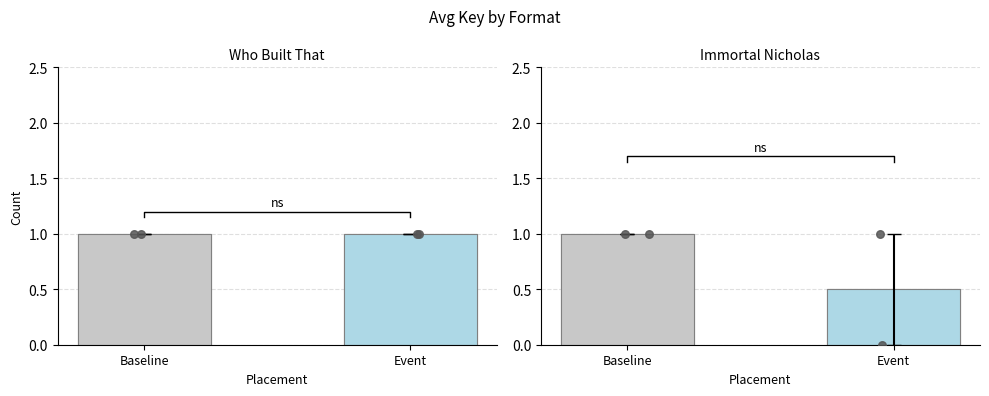

Which series reaches the maximum Y coordinate?

Who Built That